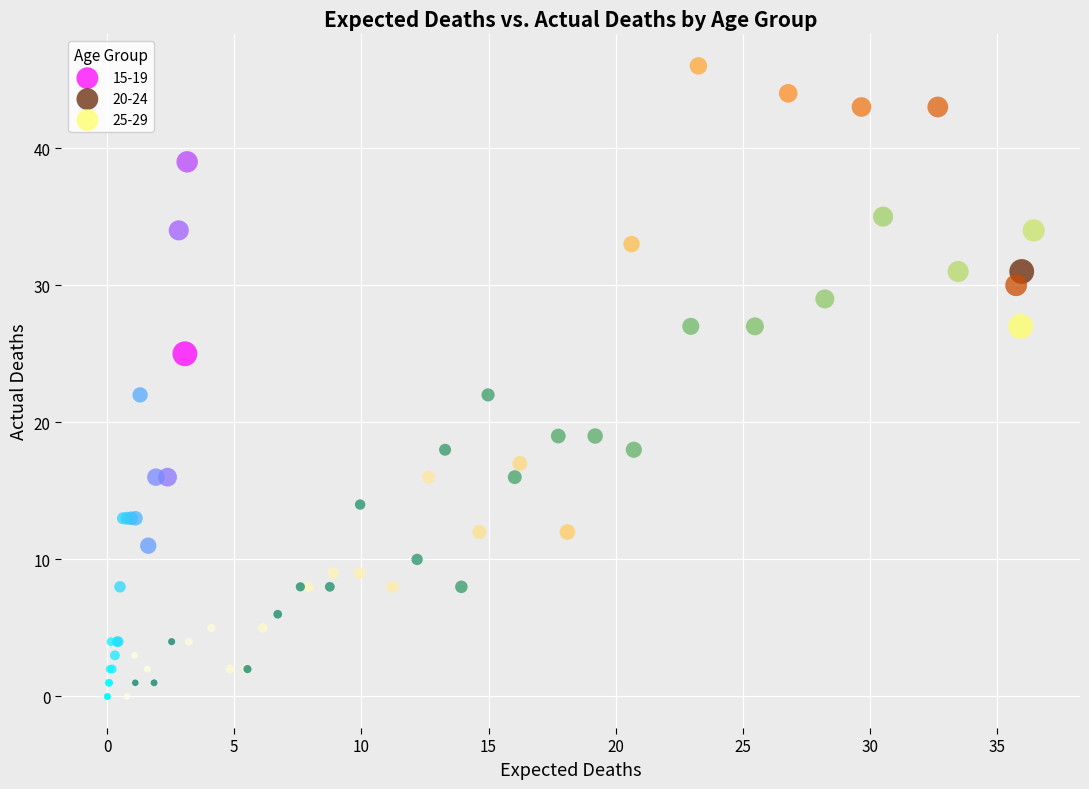

Which series reaches the maximum Y coordinate?

20-24